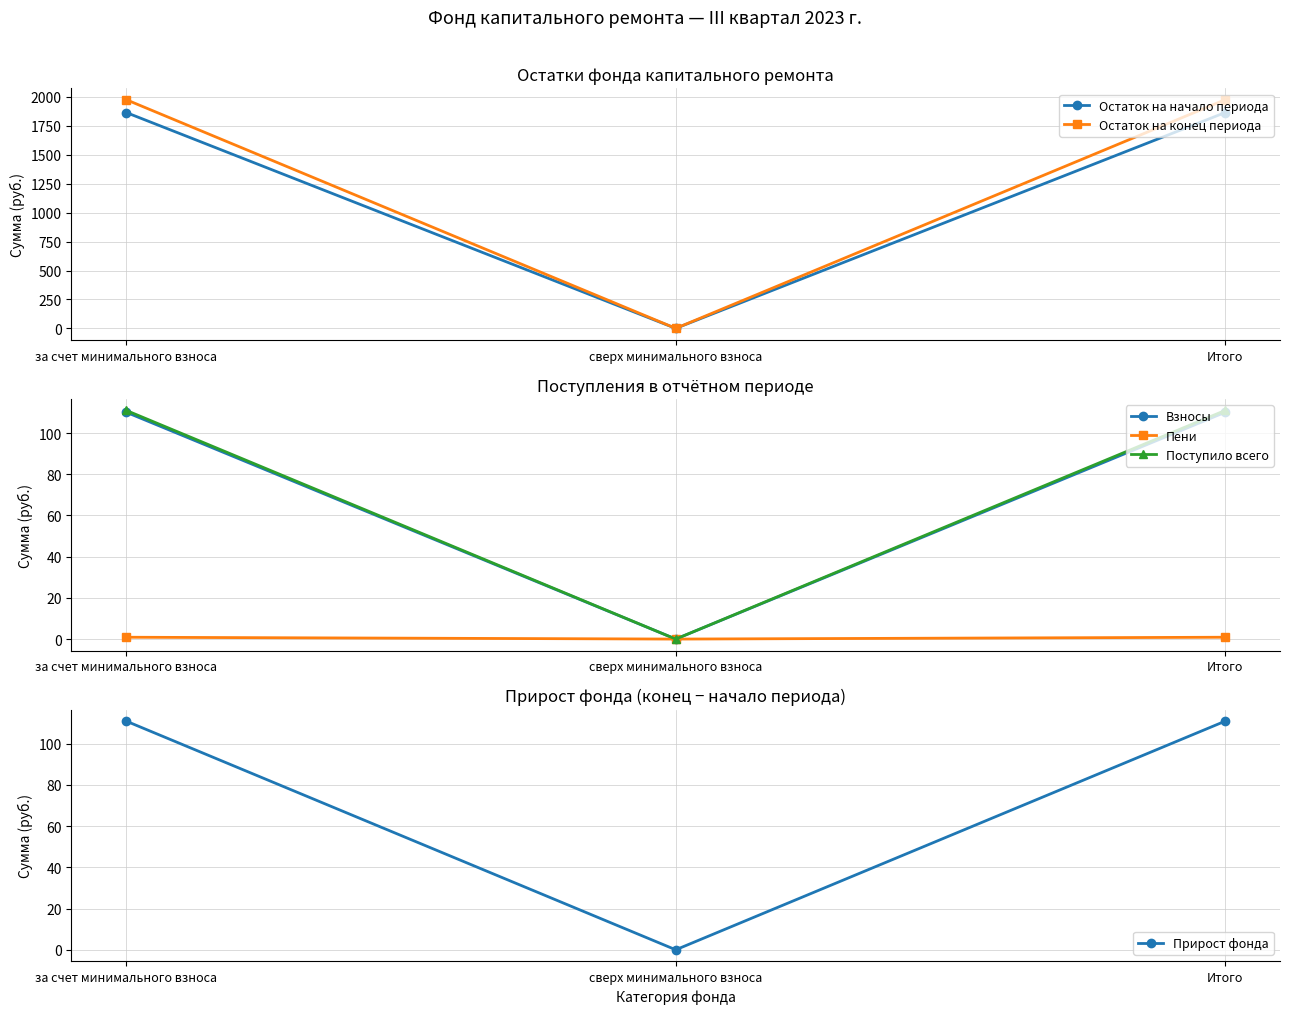

Rank the series at за счет минимального взноса from highest to lowest value.

Остаток на конец периода, Остаток на начало периода, Прирост фонда, Поступило всего, Взносы, Пени